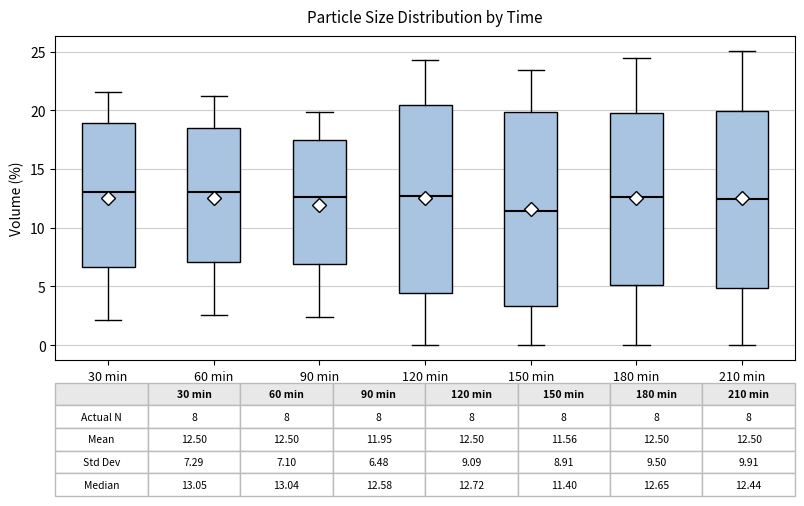

Which box is the tallest, from its lower edge to its upper edge?

150 min